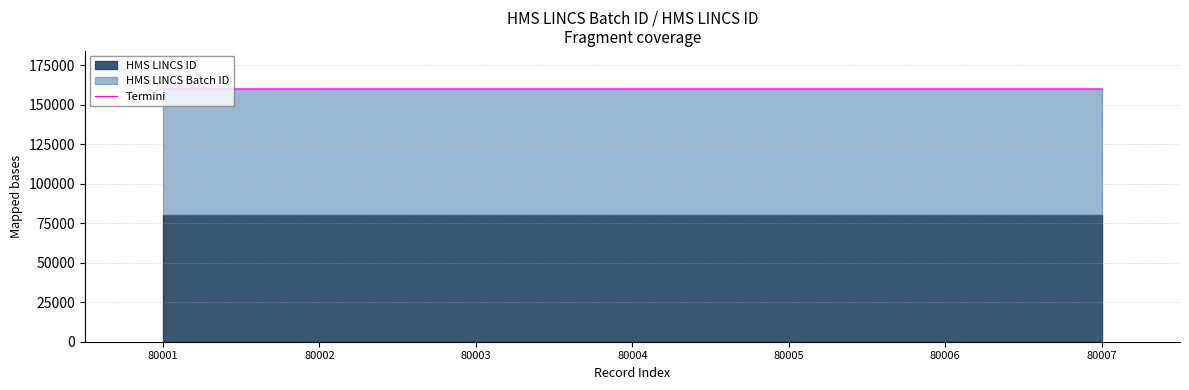

The Termini series shows 160010 at 80005. True or false?

True